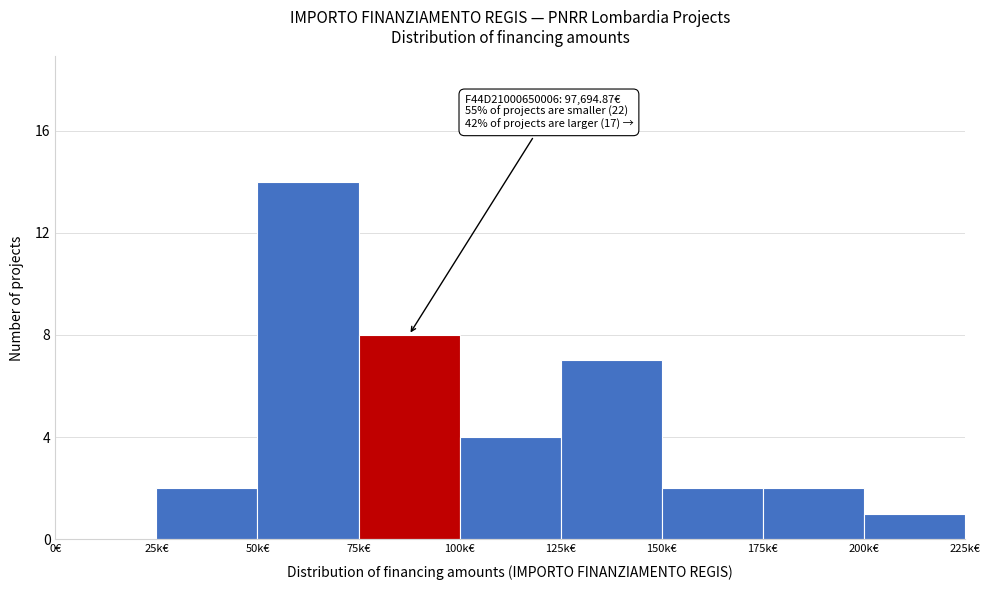

Reading right to left, what are all the values shown in this chart?

200k€=1	175k€=2	150k€=2	125k€=7	100k€=4	75k€=8	50k€=14	25k€=2	0€=0